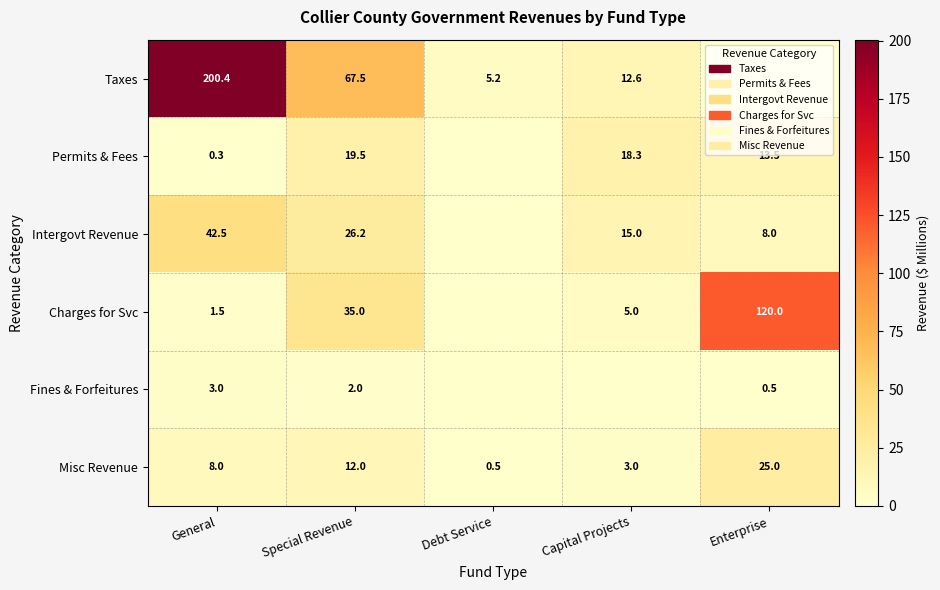

What is the difference between the Fines & Forfeitures values at Enterprise and General?

2.5